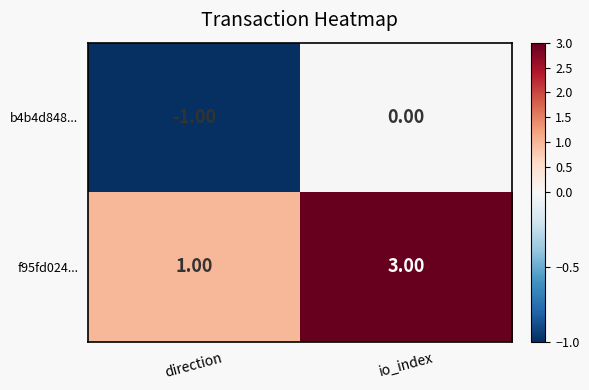

At which category is the sum across all series the highest?

io_index